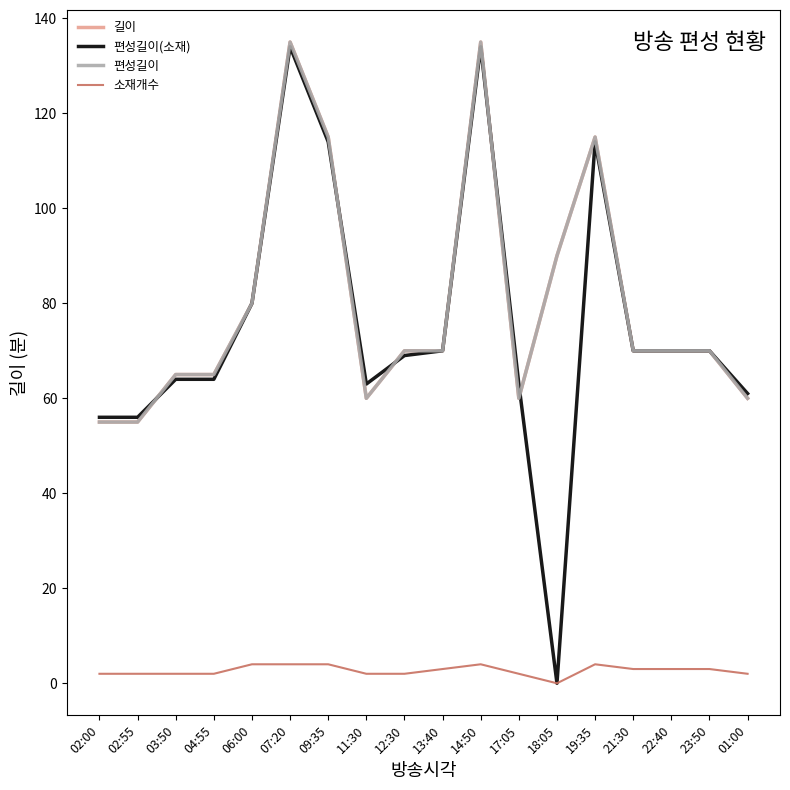

True or false: 소재개수 and 편성길이 intersect in this chart.

False